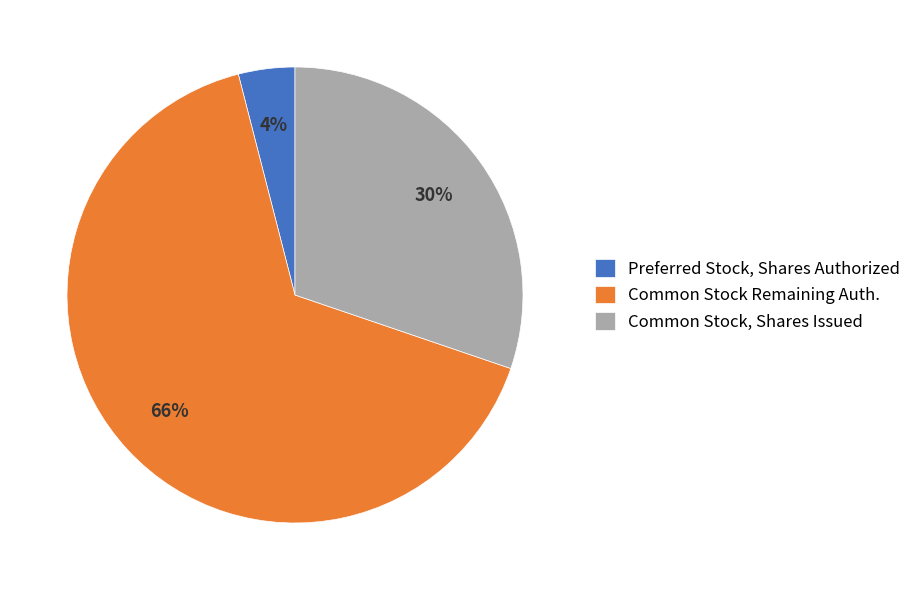

Rank the categories by value from highest to lowest.

Common Stock Remaining Auth., Common Stock, Shares Issued, Preferred Stock, Shares Authorized